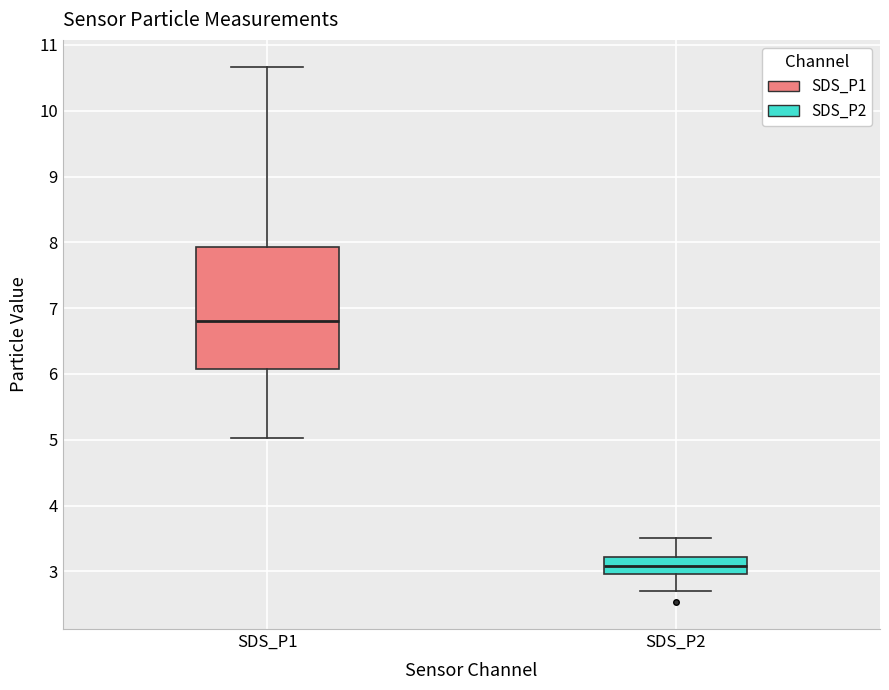

Where does the median line of the box for SDS_P2 sit on the y-axis? The values are not printed on the chart, so give them approximately, as read against the axis.

3.1